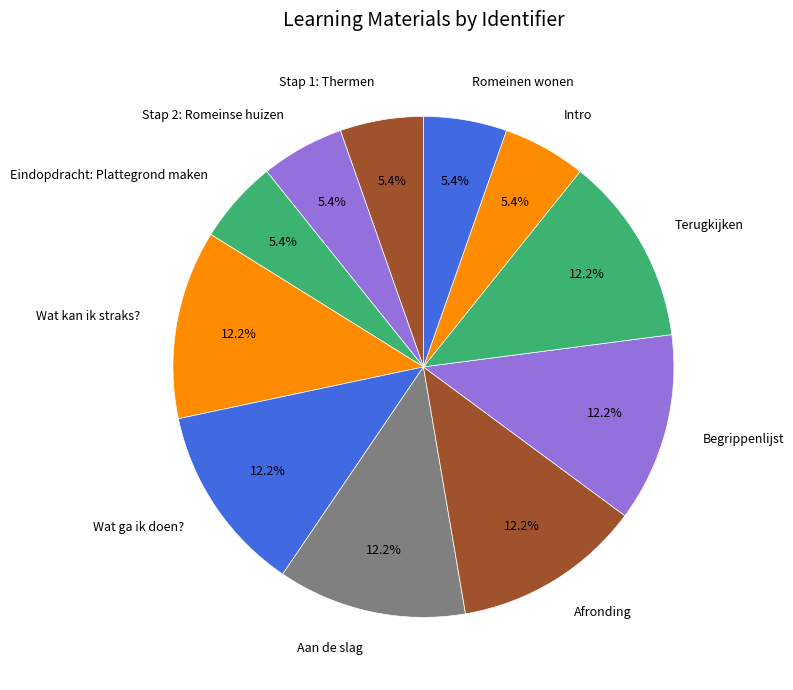

To the nearest percent, what is the difference between the largest and smallest slice percentages?

7%